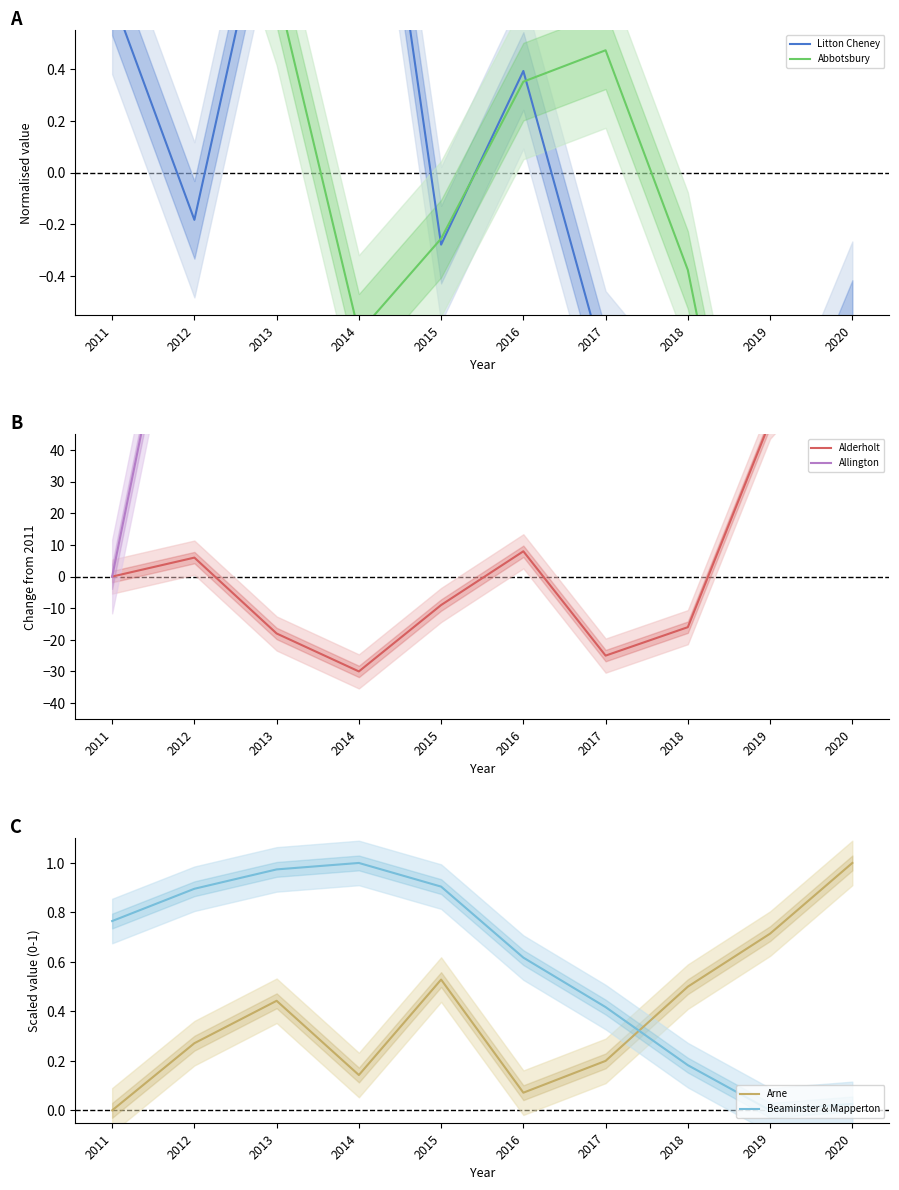

Which label corresponds to the largest value in the chart?

2020